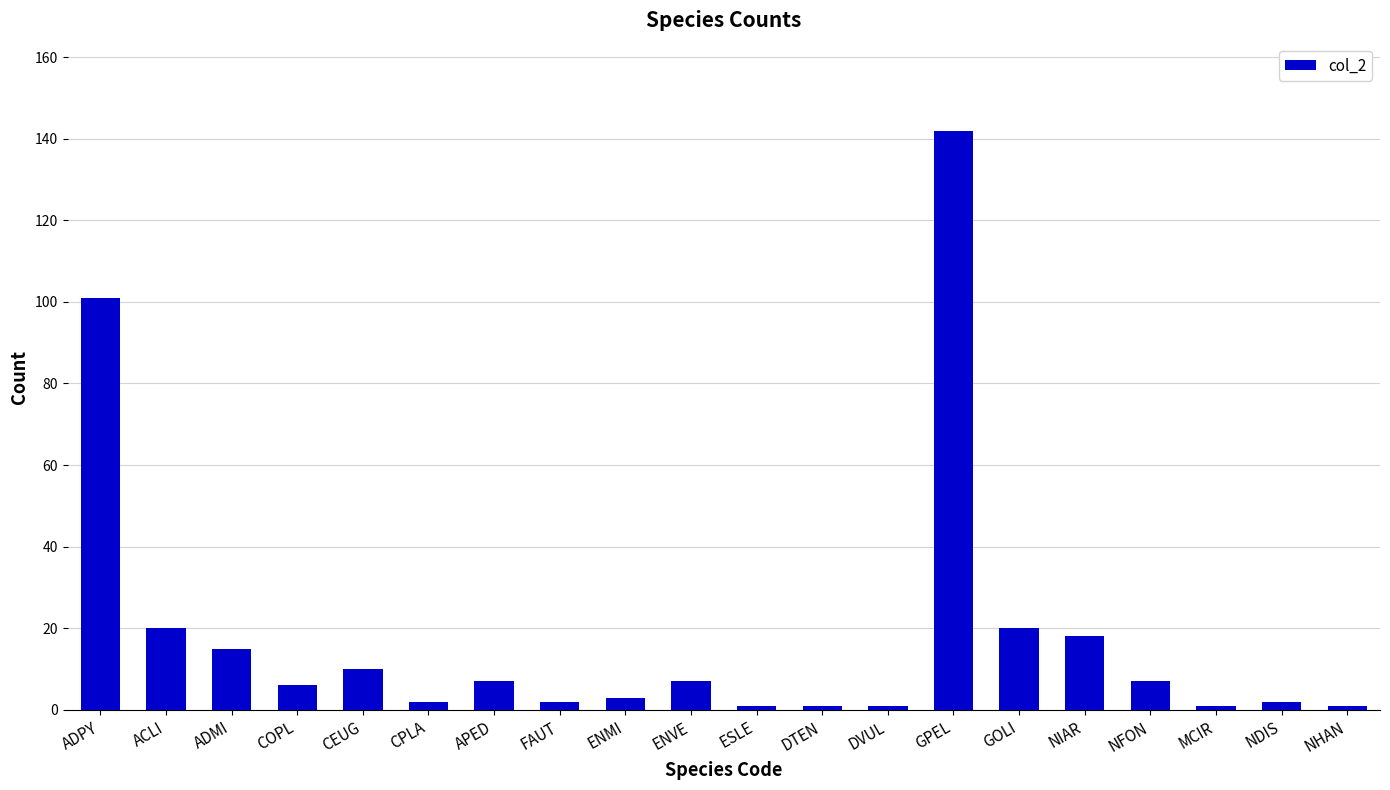

What position from the left is FAUT?

8